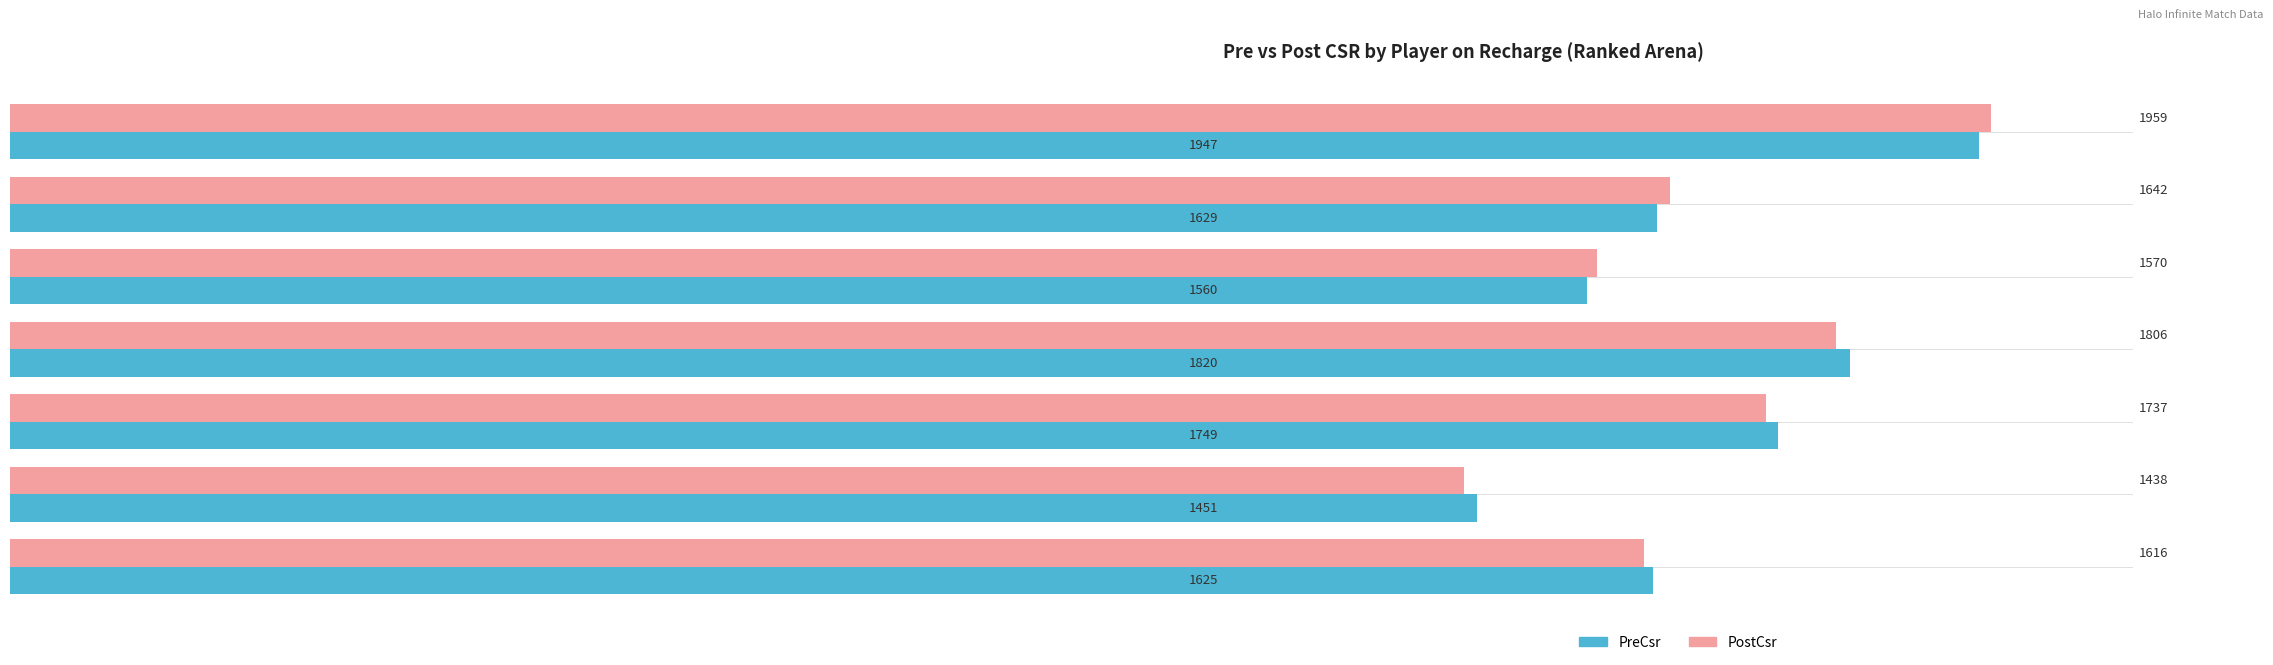

Rank the series by their average value, from highest to lowest.

PreCsr, PostCsr